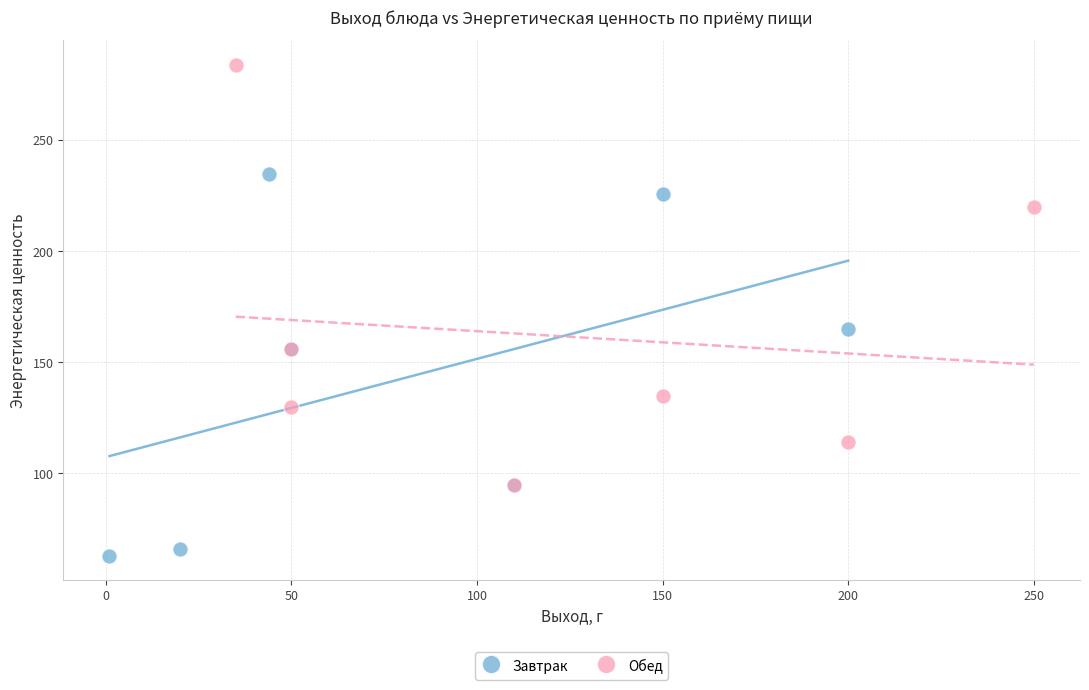

What are all the series names shown in the legend?

Завтрак, Обед